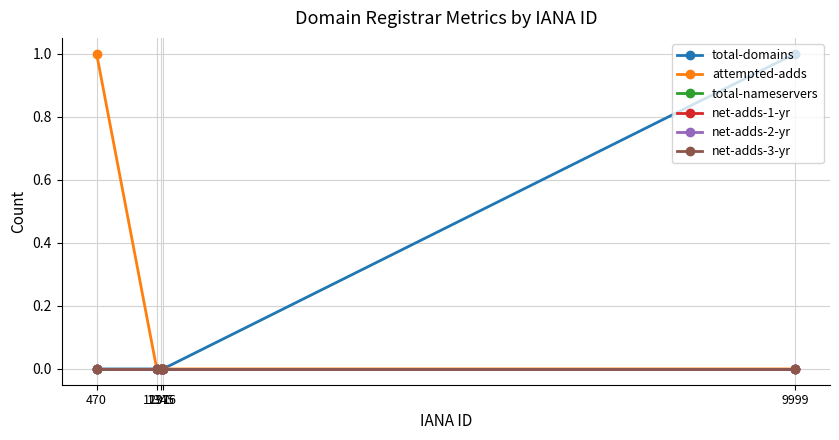

Which series changed the most between 470 and 1376?

attempted-adds